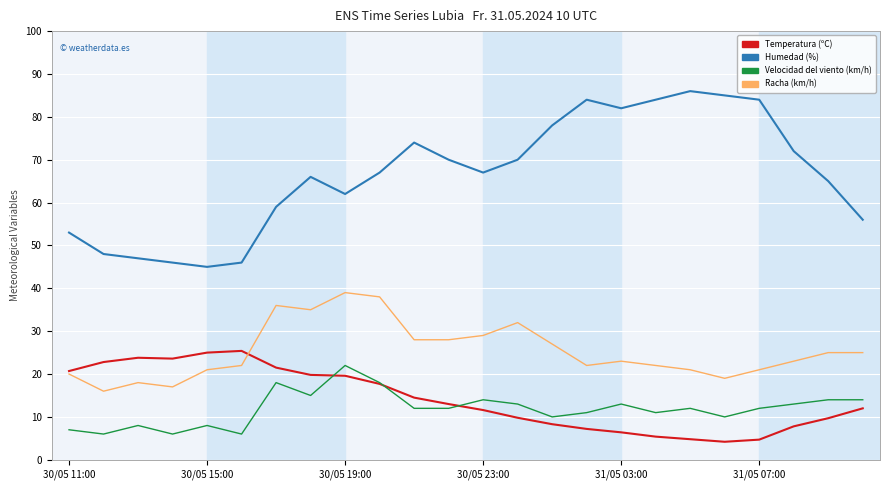

What is the maximum value for Humedad (%)?

86.0